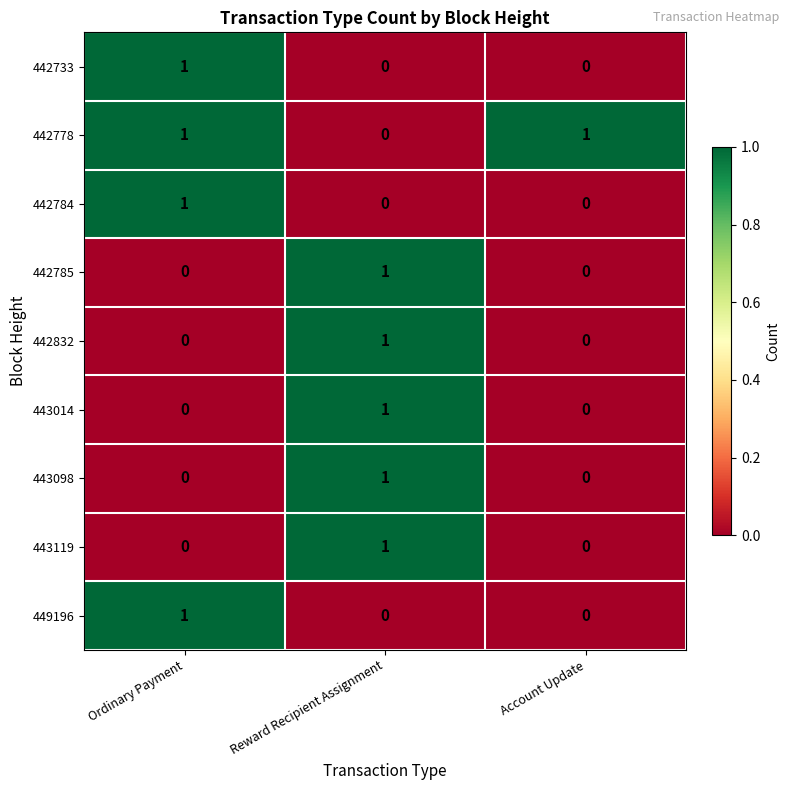

Is it true that 443119 equals -1 at Ordinary Payment?

False